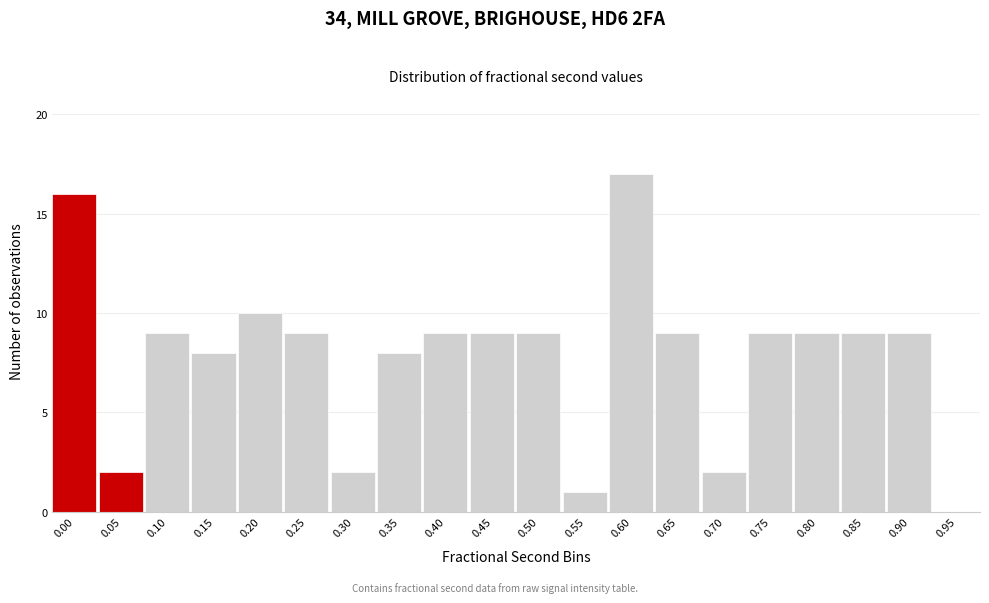

Reading left to right, what are all the values shown in this chart?

0.00=16	0.05=2	0.10=9	0.15=8	0.20=10	0.25=9	0.30=2	0.35=8	0.40=9	0.45=9	0.50=9	0.55=1	0.60=17	0.65=9	0.70=2	0.75=9	0.80=9	0.85=9	0.90=9	0.95=0